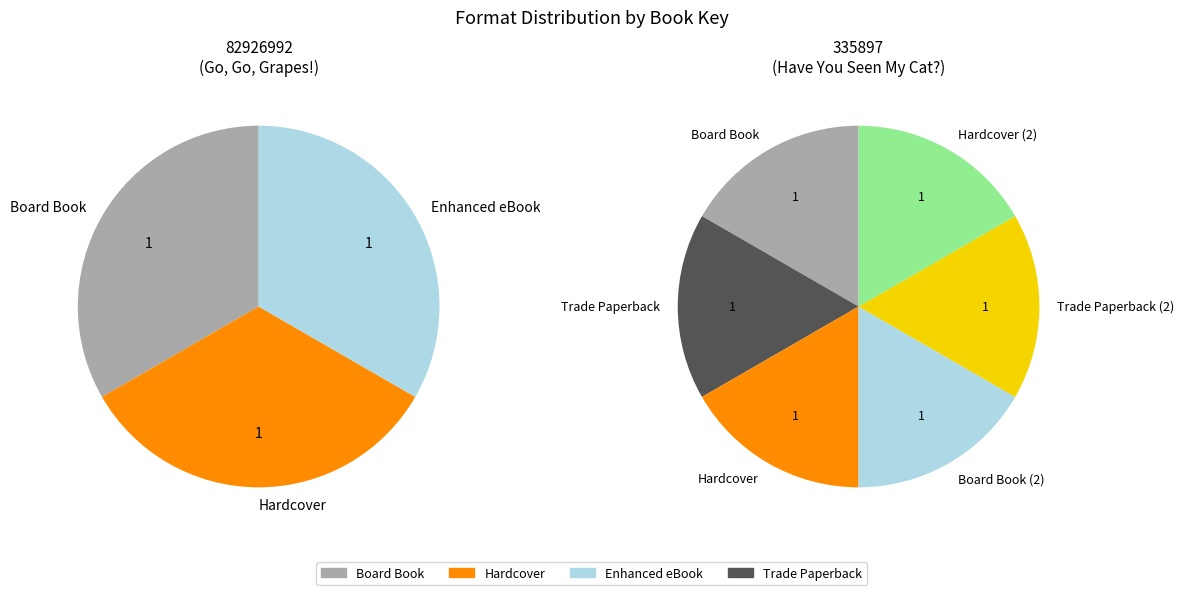

Combined, do Have You Seen My Cat? (Trade Paperback 1) and Have You Seen My Cat? (Hardcover 2) account for over 50%?

No